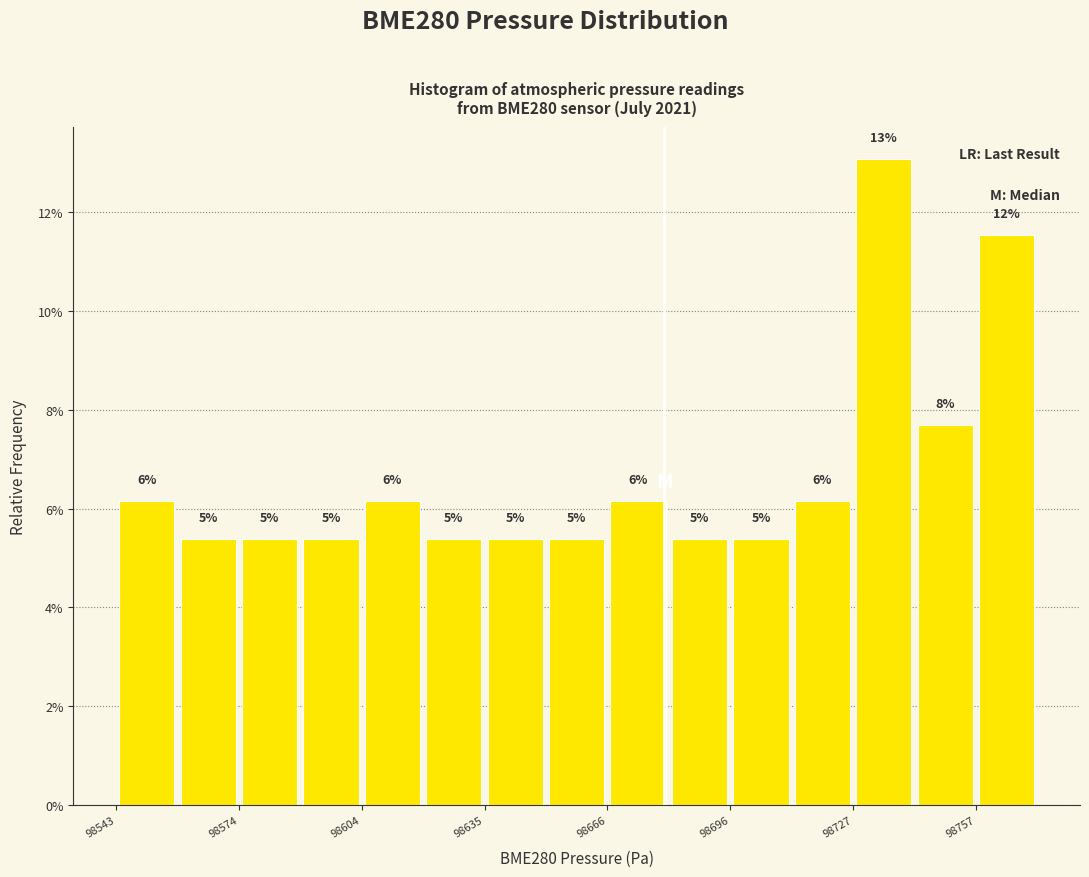

Around what value on the x-axis is the tallest bar? Give the approximate position of its centre, as read against the axis.

98735